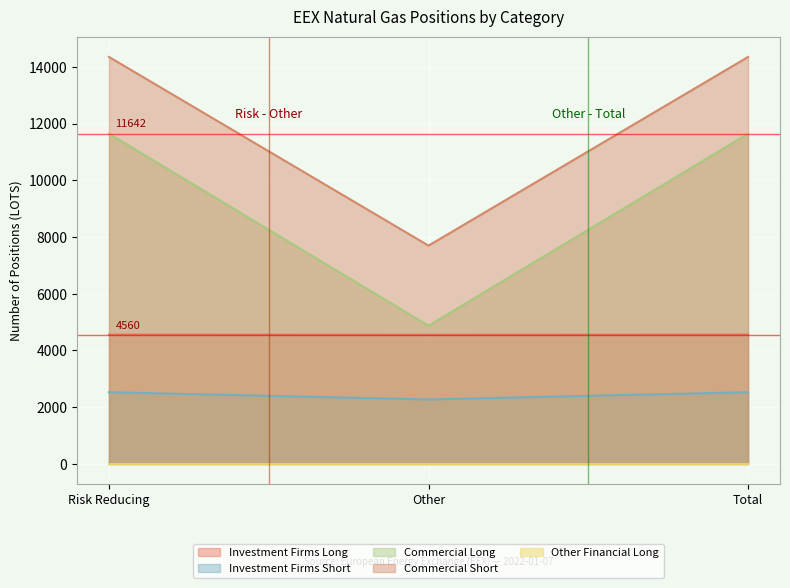

What is the difference between the maximum and minimum values in the Commercial Short series?

6652.0